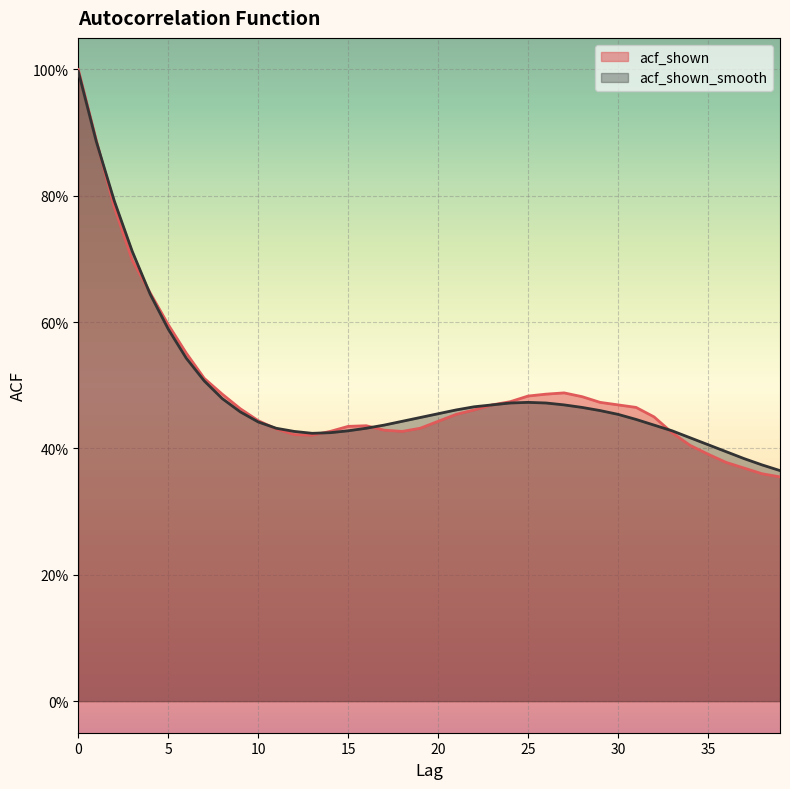

Which series has the largest total across all categories?

acf_shown_smooth